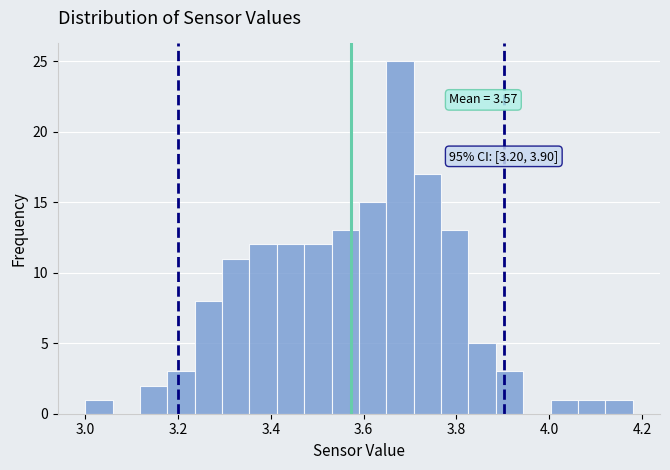

Read against the x-axis, roughly where is the centre of the tallest bar?

3.68